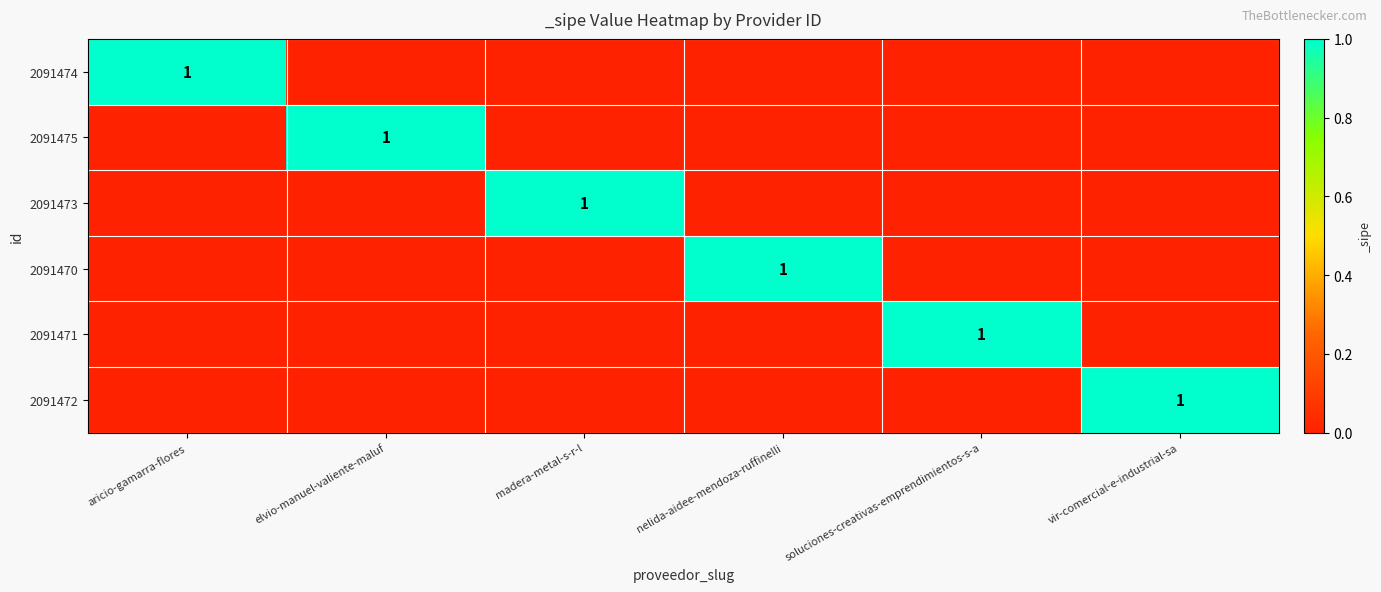

Which series changed the most between elvio-manuel-valiente-maluf and vir-comercial-e-industrial-sa?

2091475